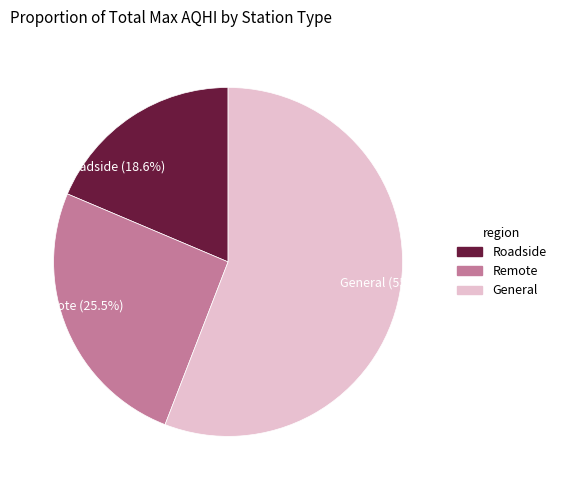

Which has a higher value, Roadside (18.6%) or Remote (25.5%)?

Remote (25.5%)